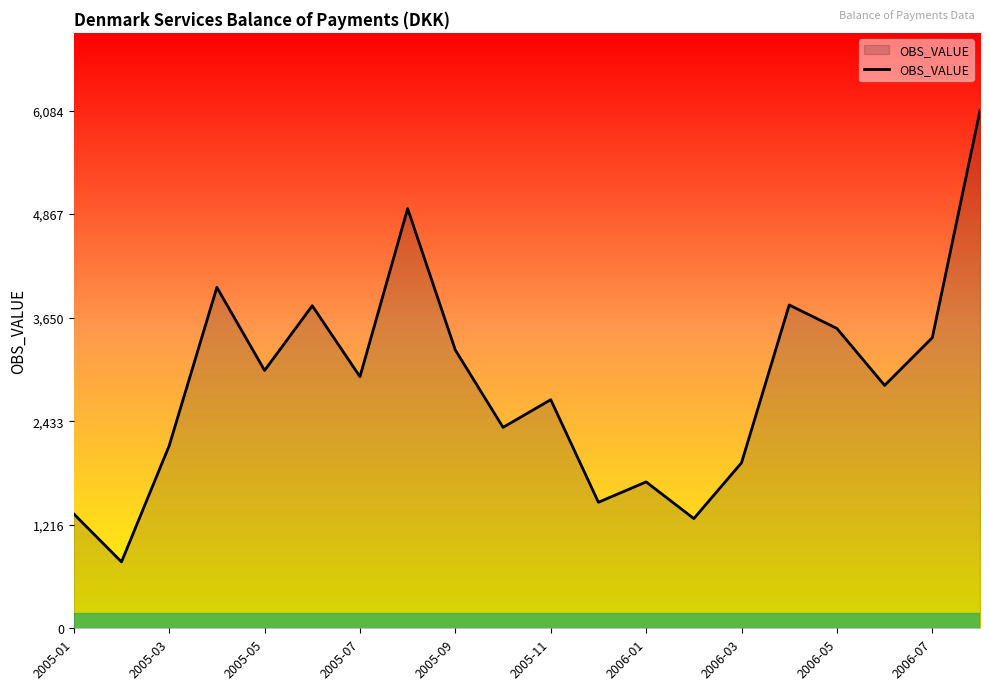

What is the minimum value shown in the chart?

780